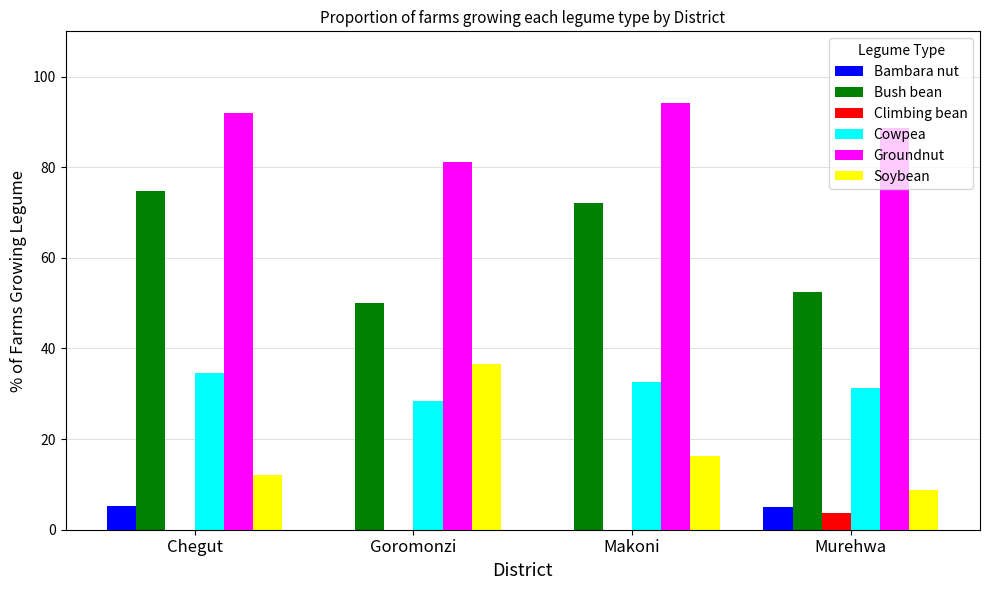

Is it true that Bush bean equals 80.2 at Goromonzi?

False